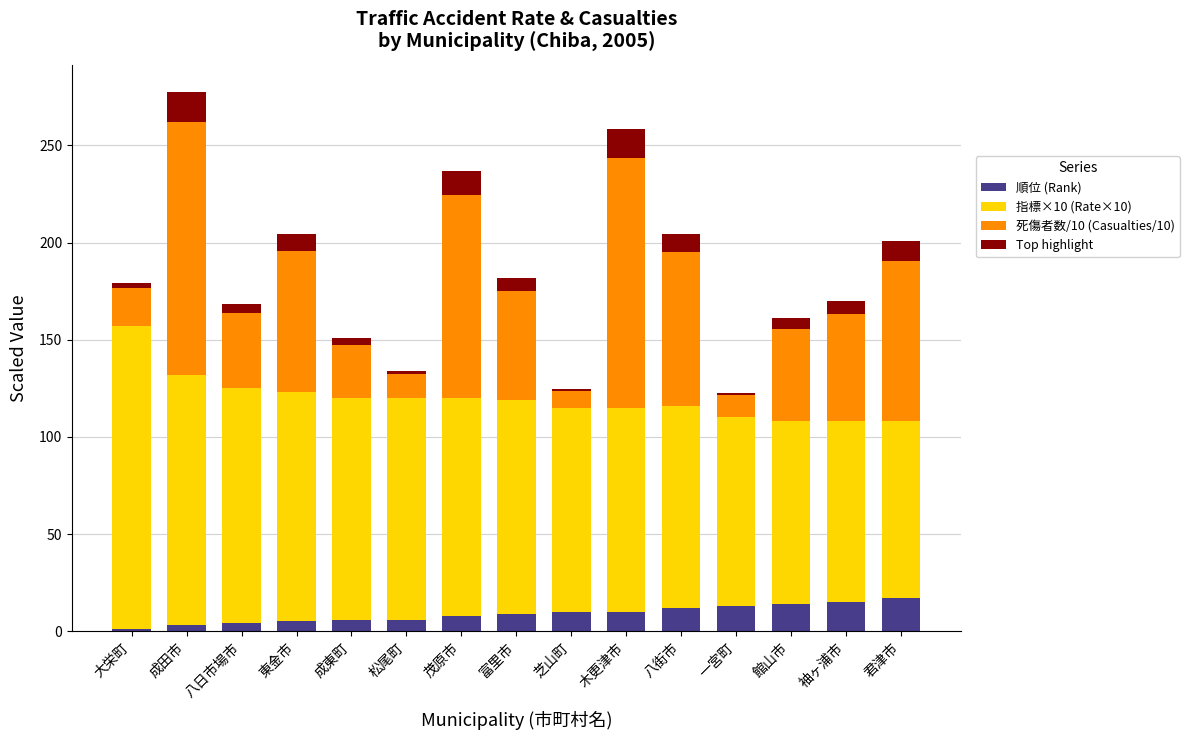

How many bars are there in total?

15